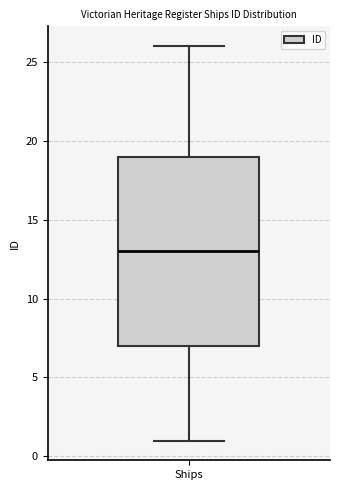

Where does the lower whisker of the box for Ships end on the y-axis? The values are not printed on the chart, so give them approximately, as read against the axis.

1